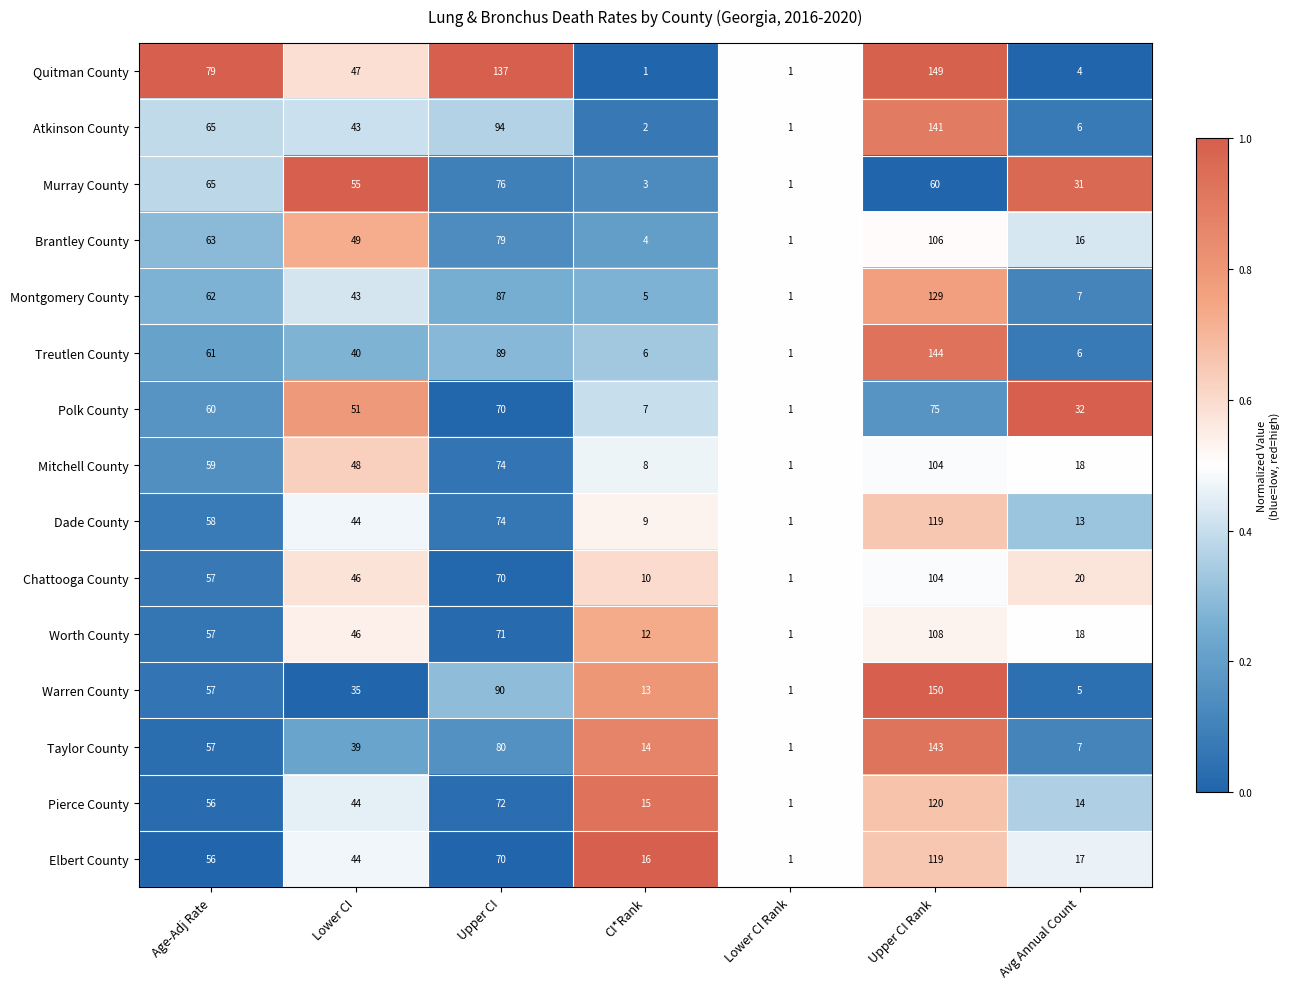

The value of Polk County at Upper CI Rank is 75. True or false?

True